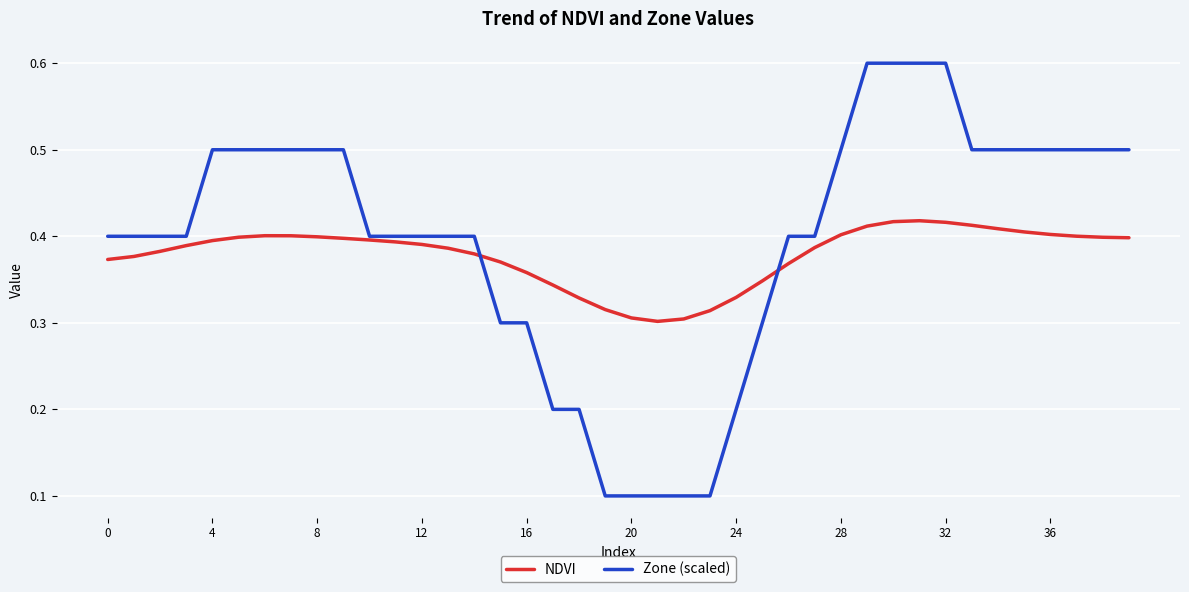

How many lines are shown in the chart?

2